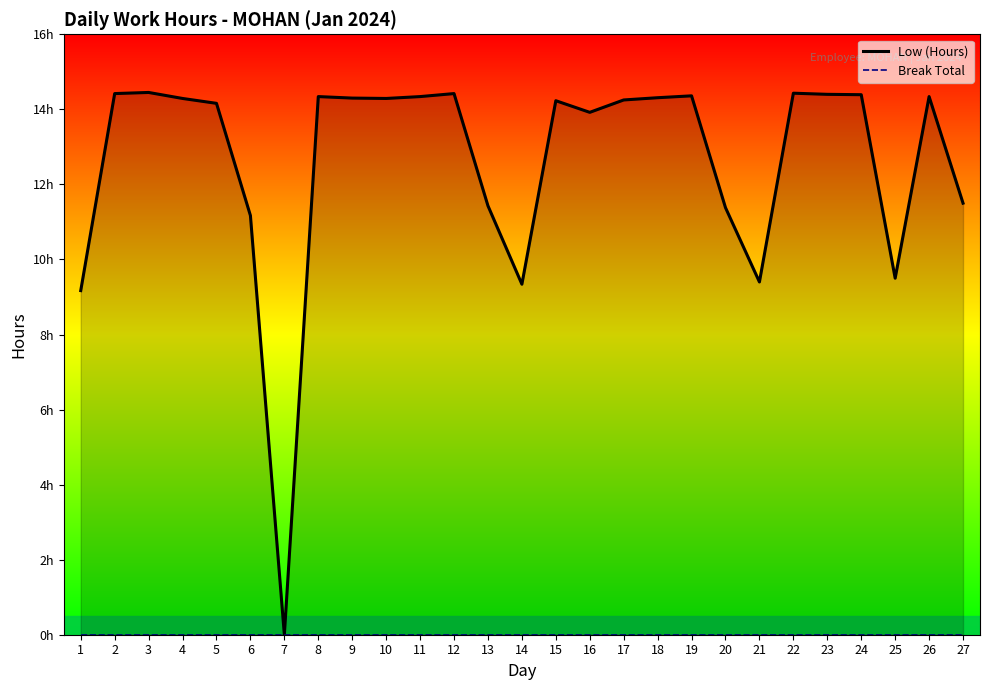

What is the value of the Low (Hours) point at the 5th from the left?

14.2